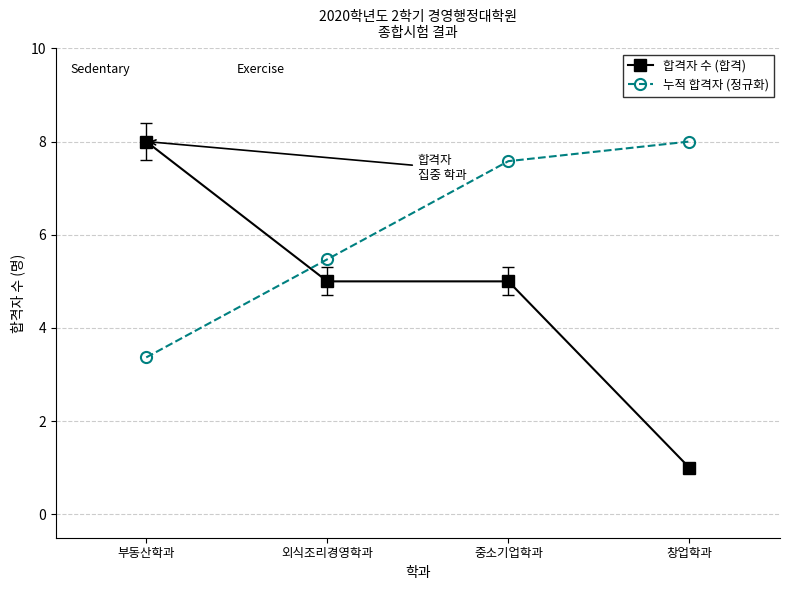

Between 부동산학과 and 중소기업학과, which series saw the biggest shift?

누적 합격자 (정규화)